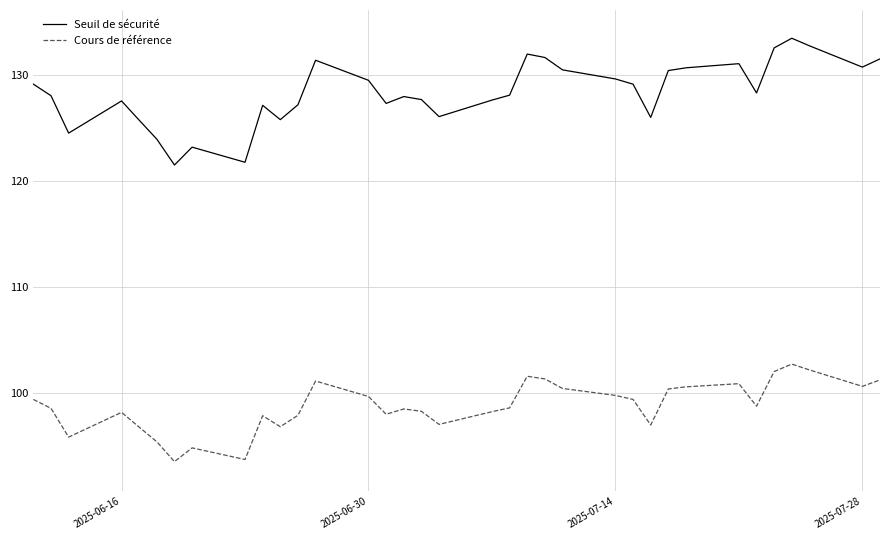

True or false: Cours de référence and Seuil de sécurité intersect in this chart.

False